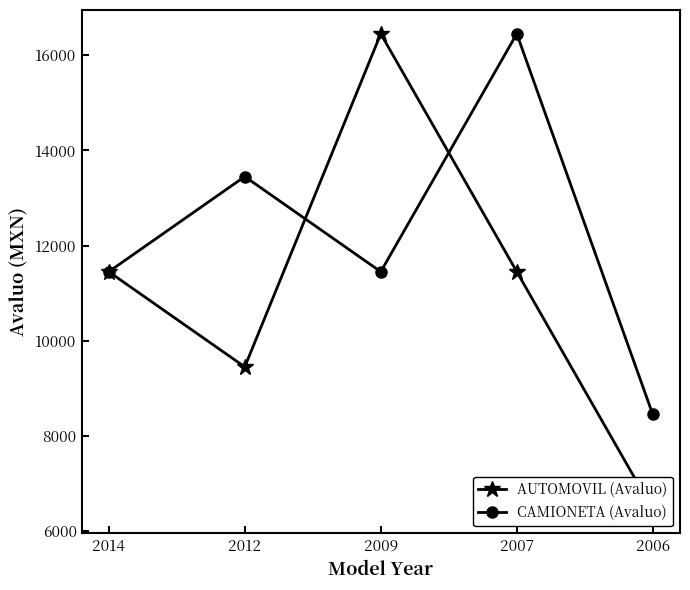

Where is the first local maximum for CAMIONETA (Avaluo)?

2012